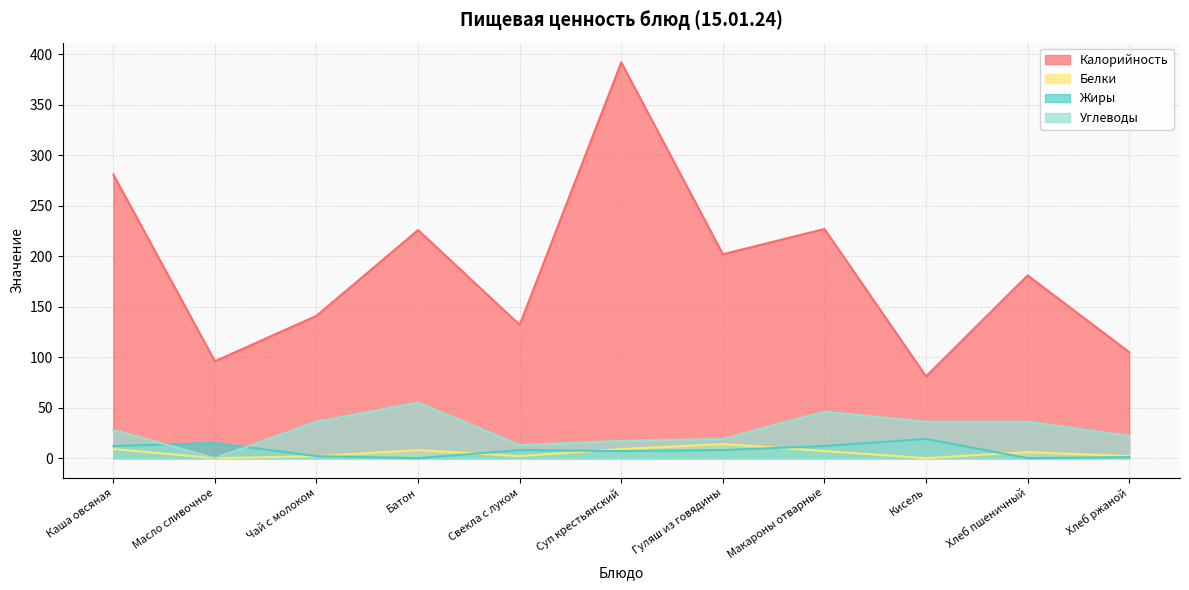

How many intersections are there between Жиры and Белки?

4